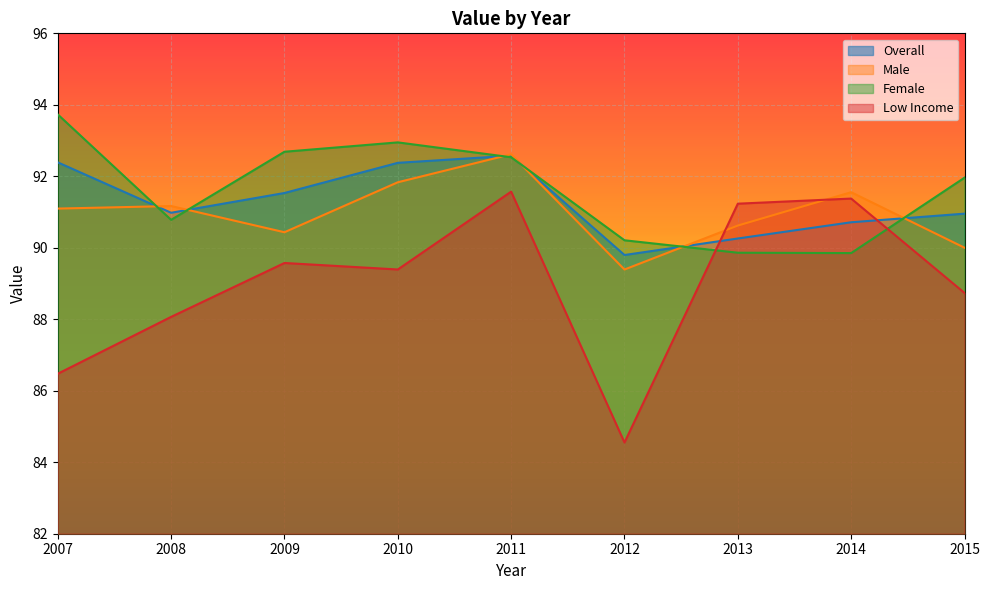

At which label does Overall first exceed 90?

2007